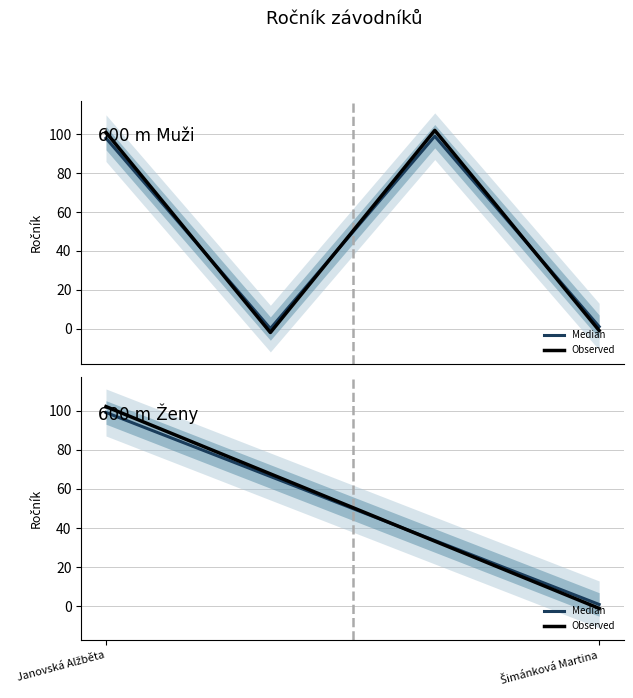

Which category has the lowest value in the Observed series?

Šimánková Martina